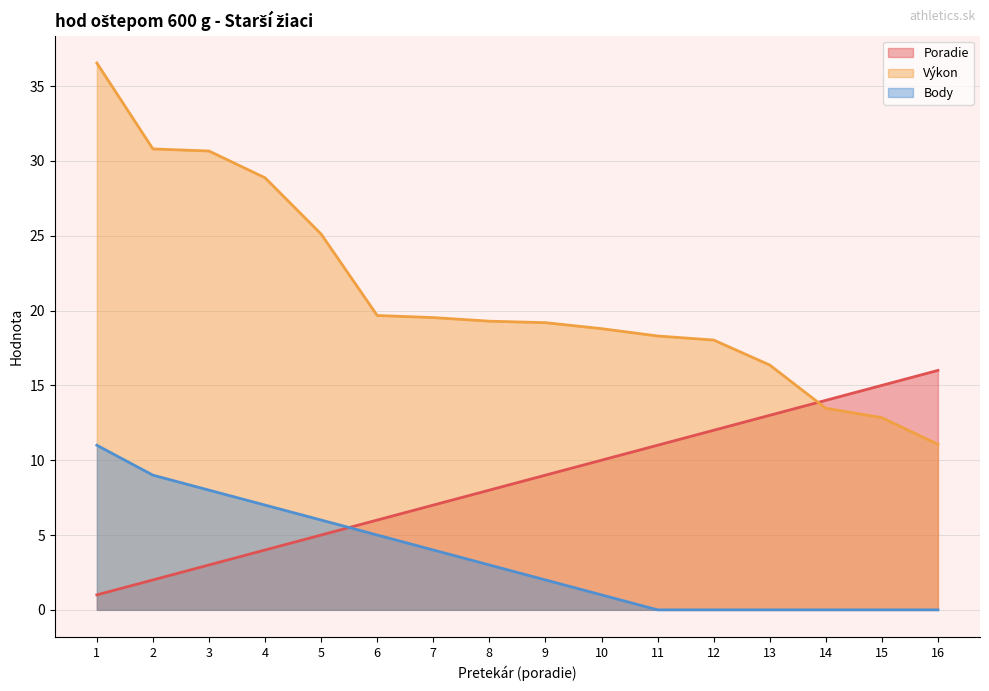

Between 9 and 14, which series saw the biggest shift?

Výkon